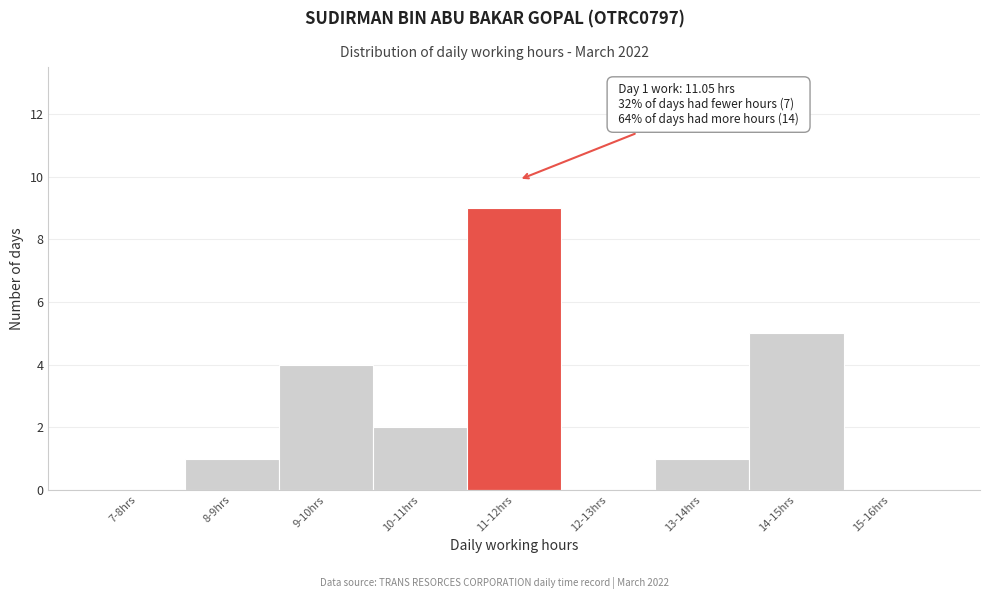

Reading left to right, list all the values displayed in this chart.

7-8hrs=0	8-9hrs=1	9-10hrs=4	10-11hrs=2	11-12hrs=9	12-13hrs=0	13-14hrs=1	14-15hrs=5	15-16hrs=0